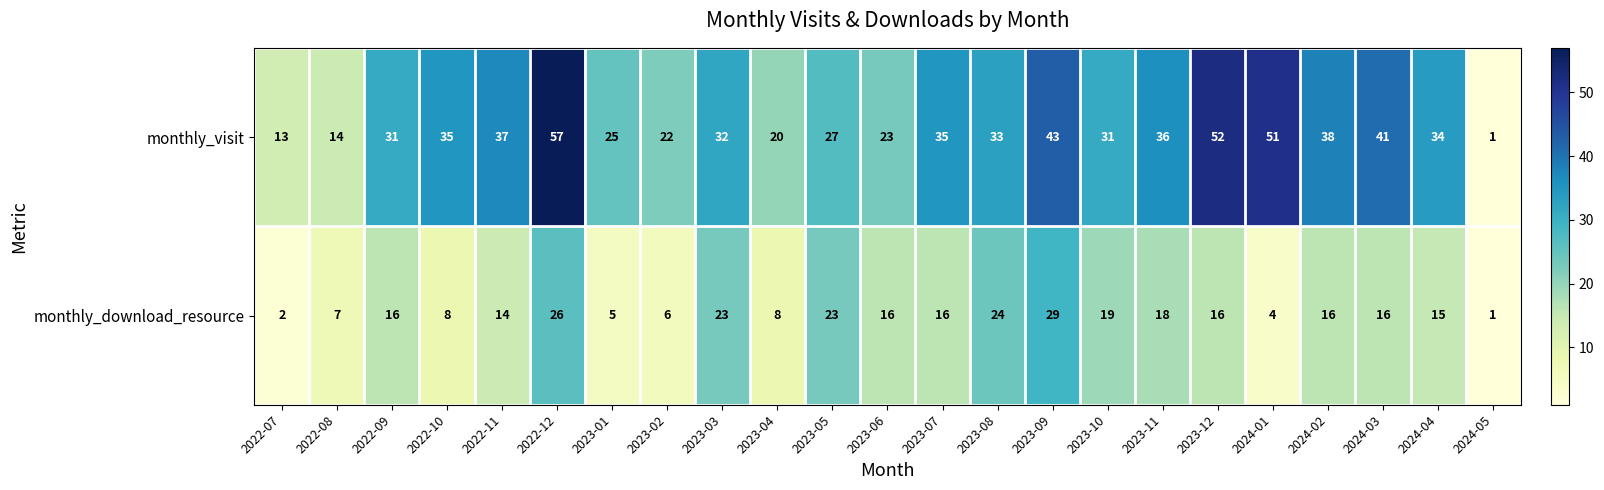

True or false: monthly_visit has a value of 34 at 2024-04.

True